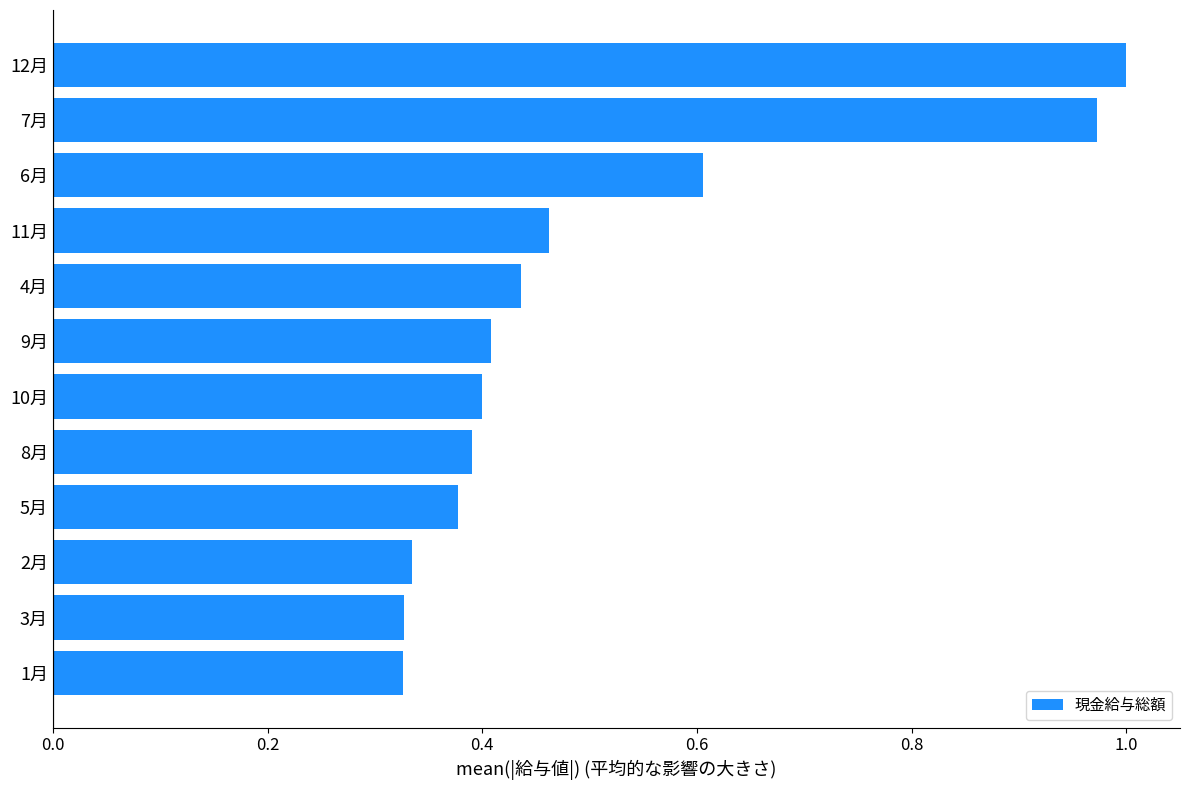

At which category does the chart reach its peak across all series?

12月